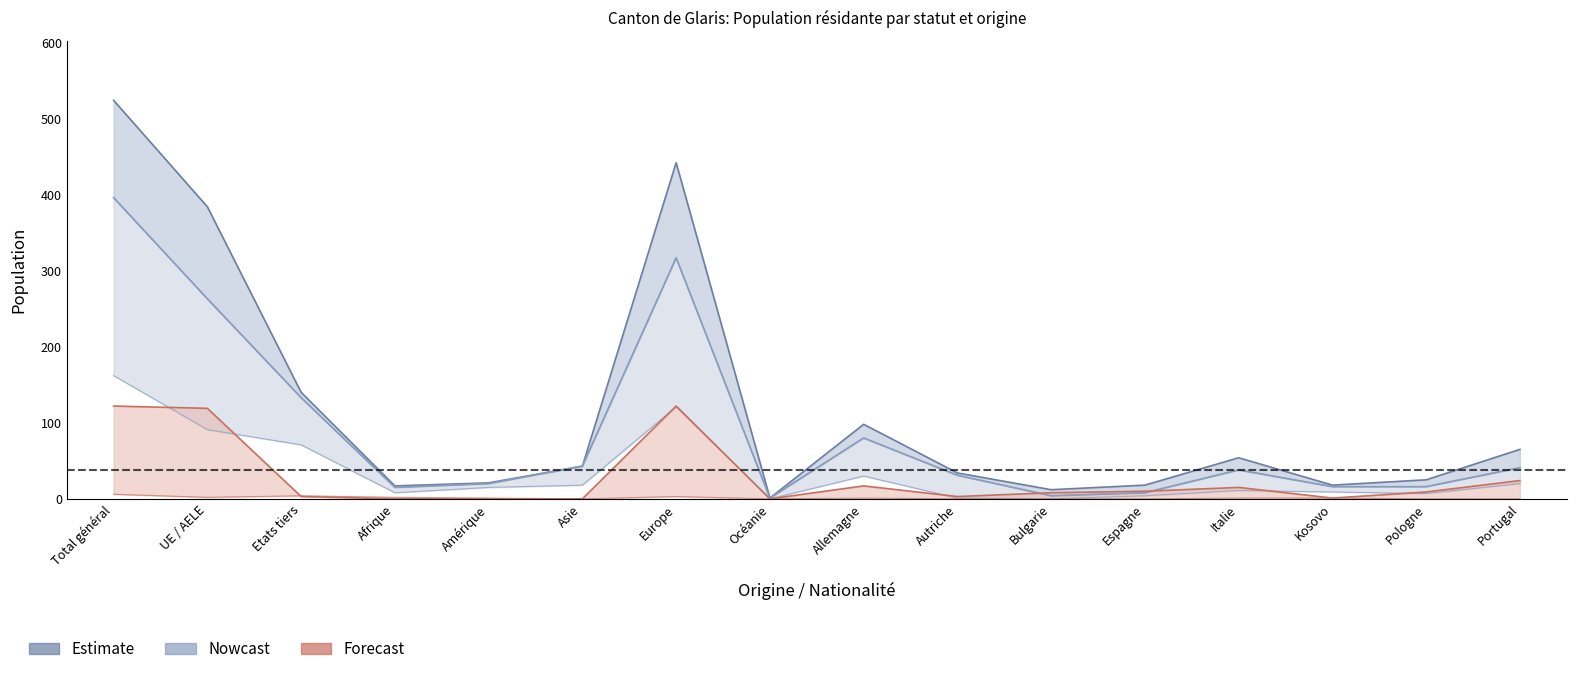

Which label corresponds to the smallest value in the chart?

Océanie